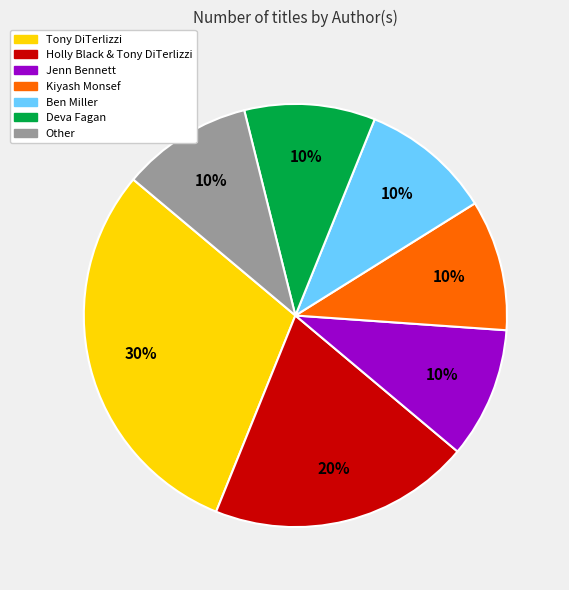

How many segments does this pie chart have?

7